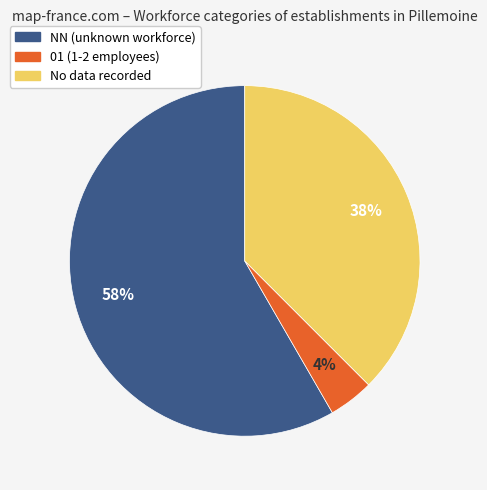

What is the majority slice?

NN (unknown workforce)